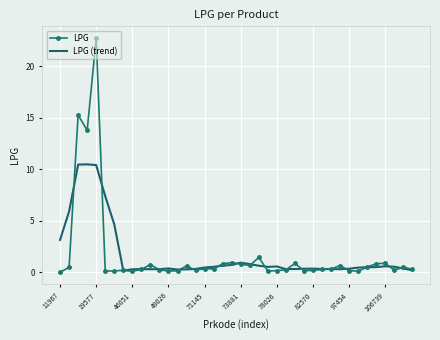

Rank the series by their maximum value, from lowest to highest.

LPG (trend), LPG